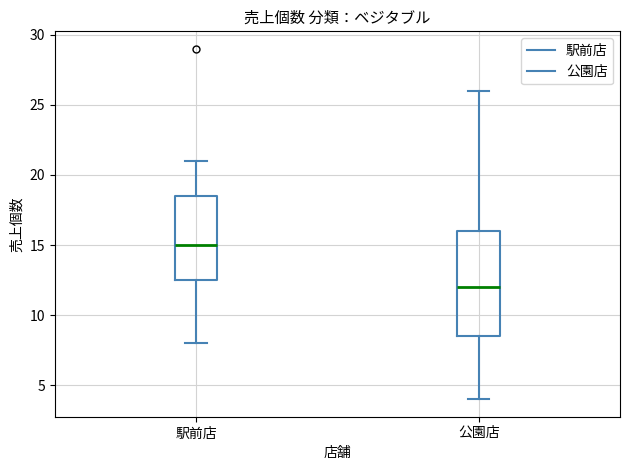

Where does the upper whisker of the box for 公園店 end on the y-axis? The values are not printed on the chart, so give them approximately, as read against the axis.

26.0